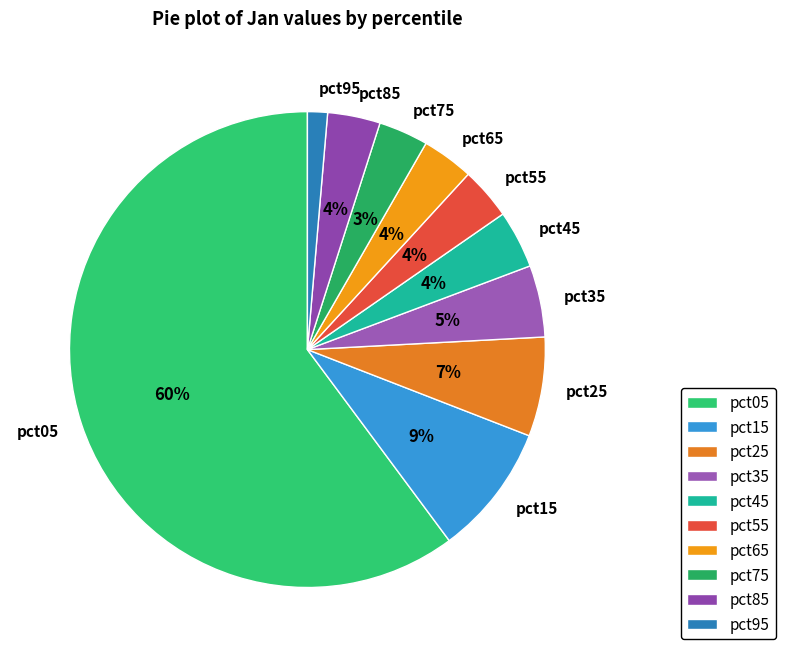

To the nearest percent, what portion does pct35 represent?

5%